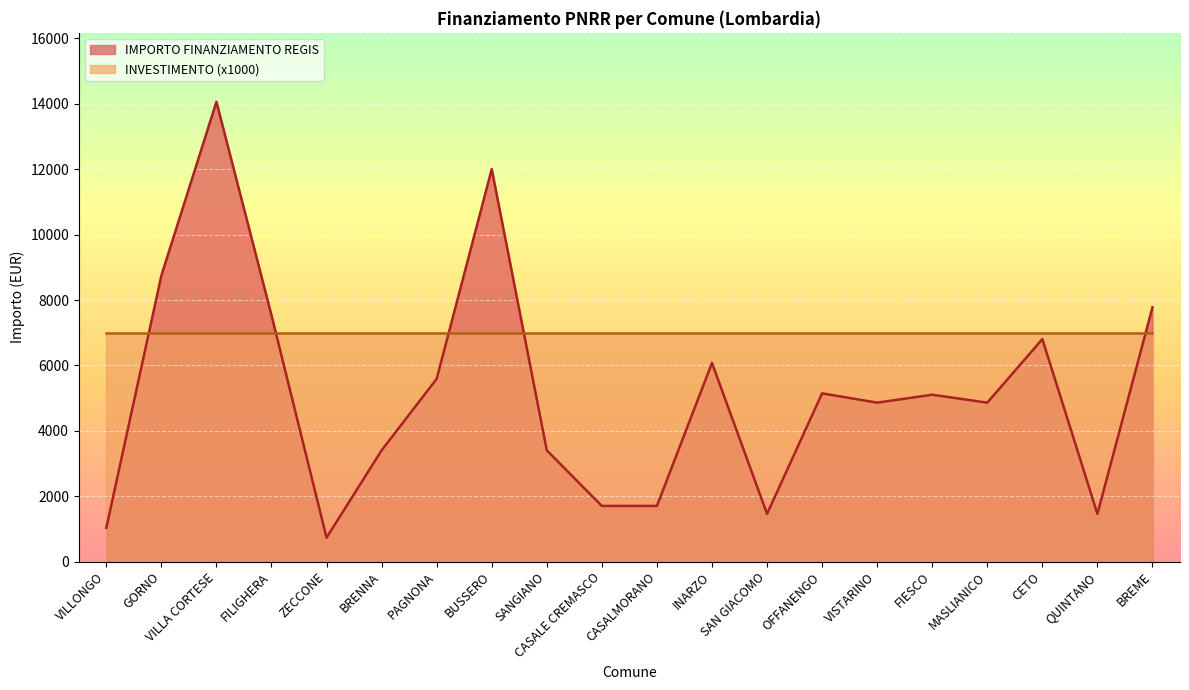

Is it true that the value at OFFANENGO is 8315?

False